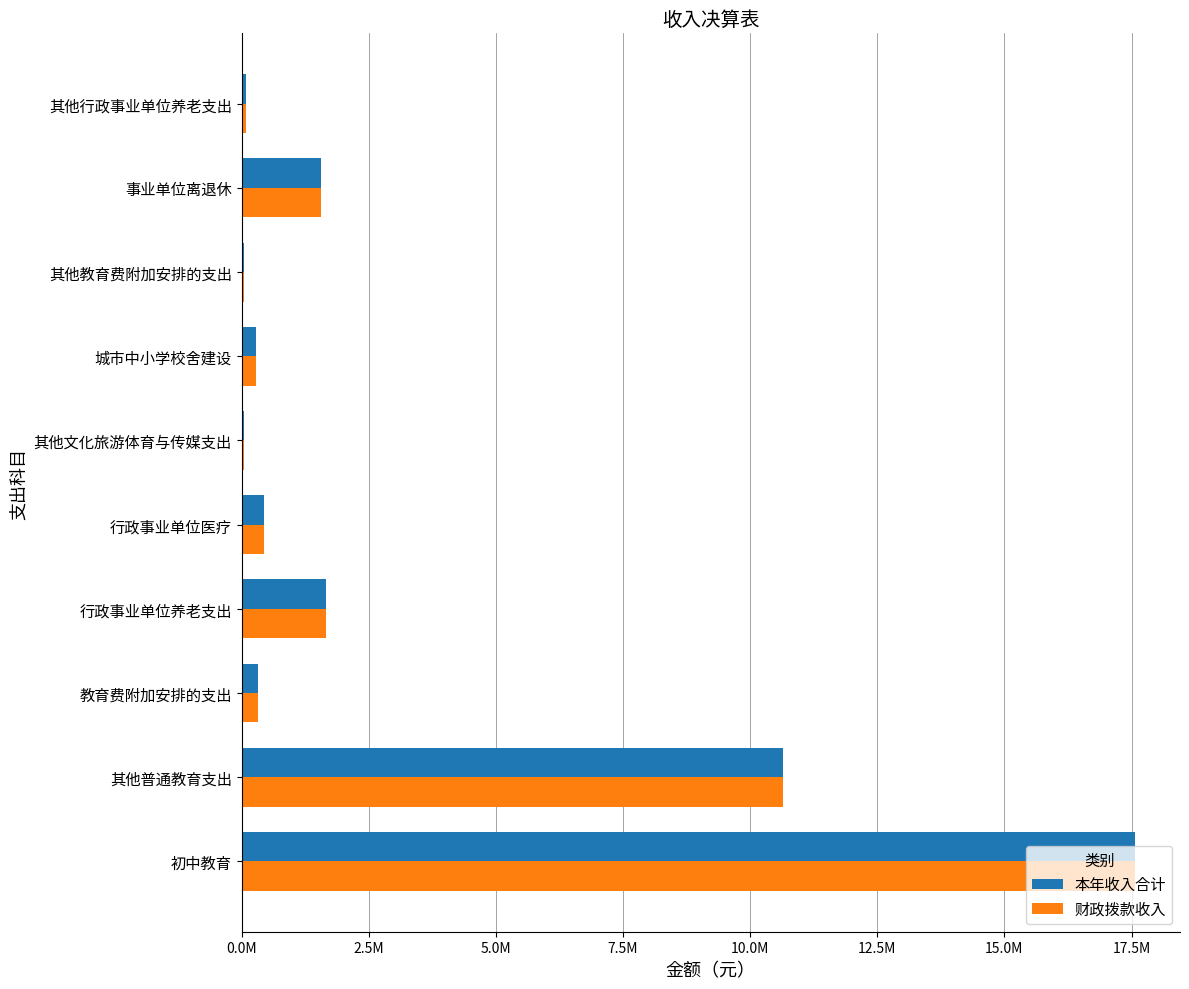

What are all the series names shown in the legend?

本年收入合计, 财政拨款收入